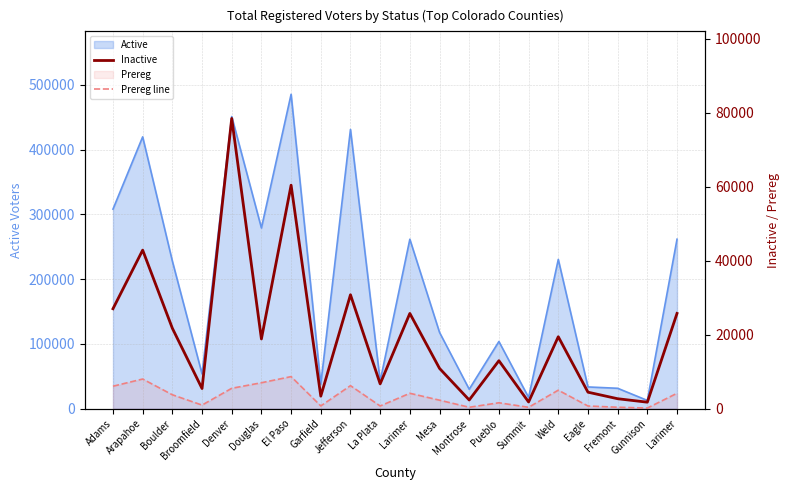

Does the chart have visible grid lines?

Yes